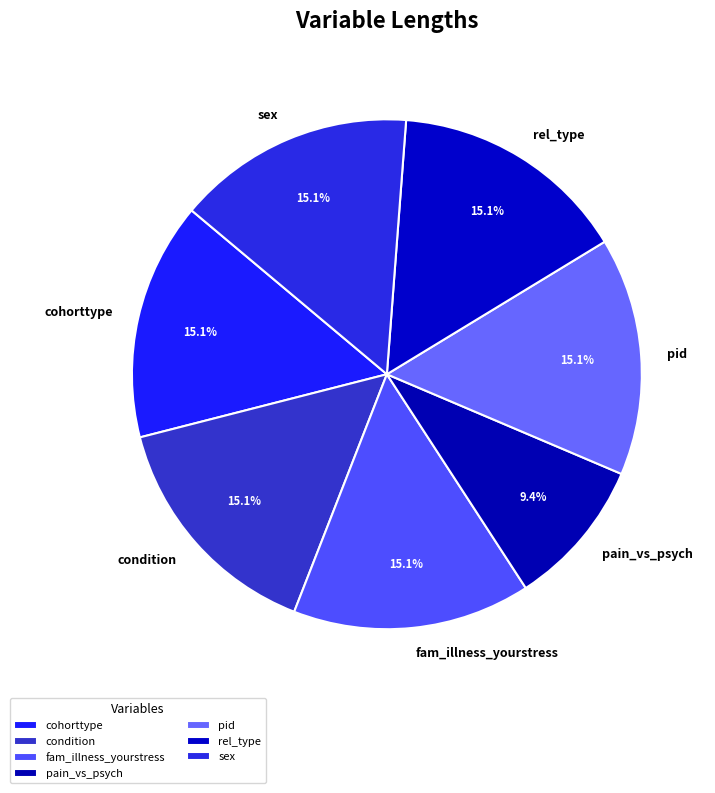

To the nearest percent, what is the average slice percentage?

14%